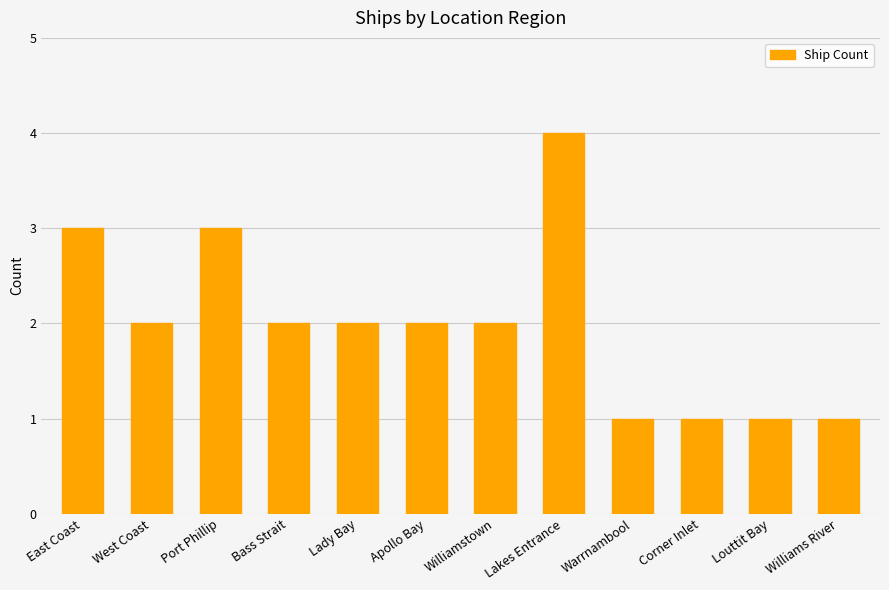

What is the difference between the values at Bass Strait and Lakes Entrance?

2